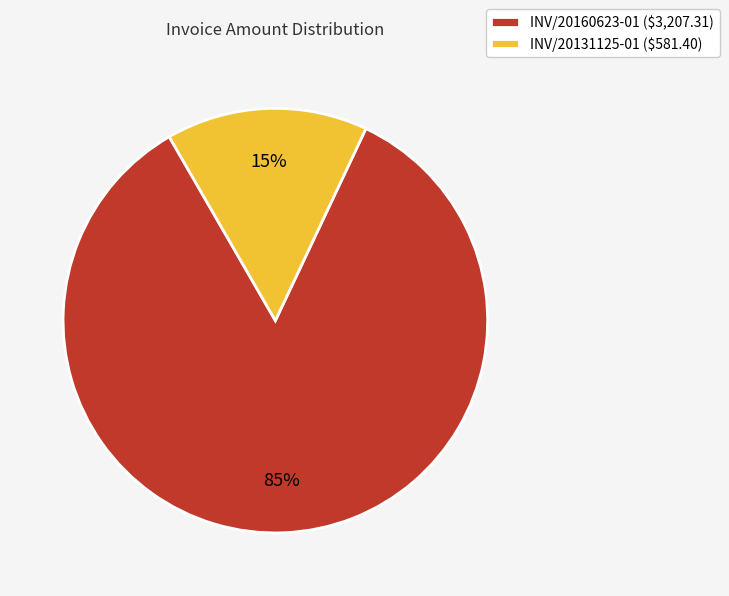

Which slice represents more than half of the pie?

INV/20160623-01